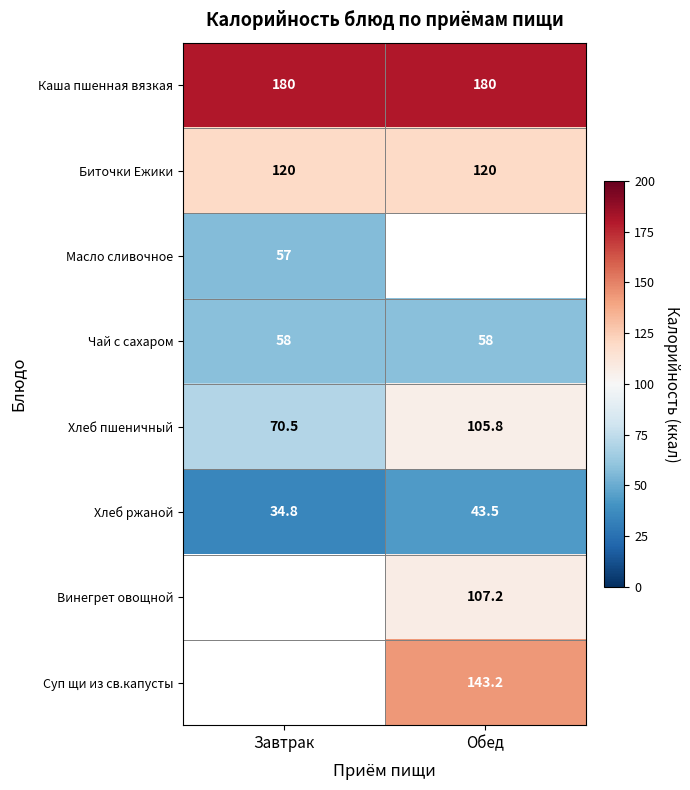

The Каша пшенная вязкая series shows 180.0 at Завтрак. True or false?

True